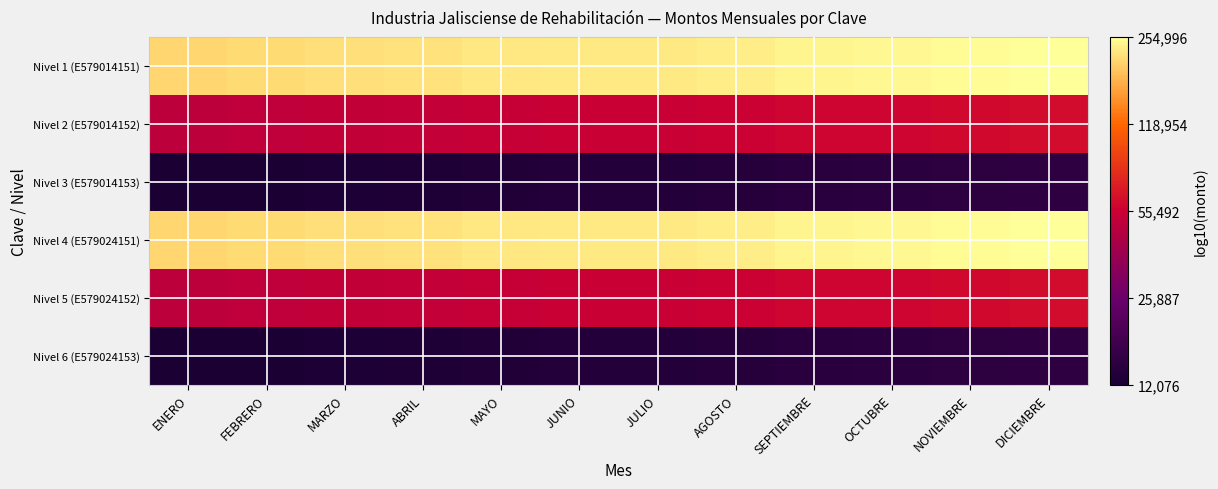

At how many categories does at least one series exceed 4?

12